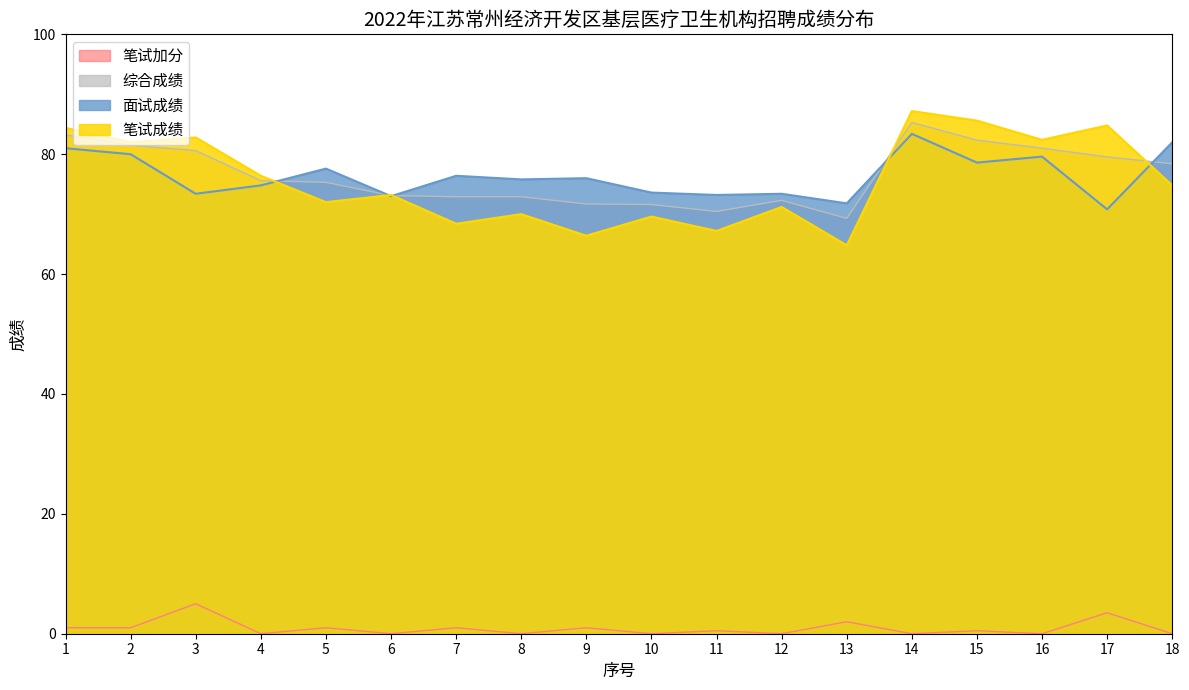

What is the approximate value of 面试成绩 at 15?

78.6